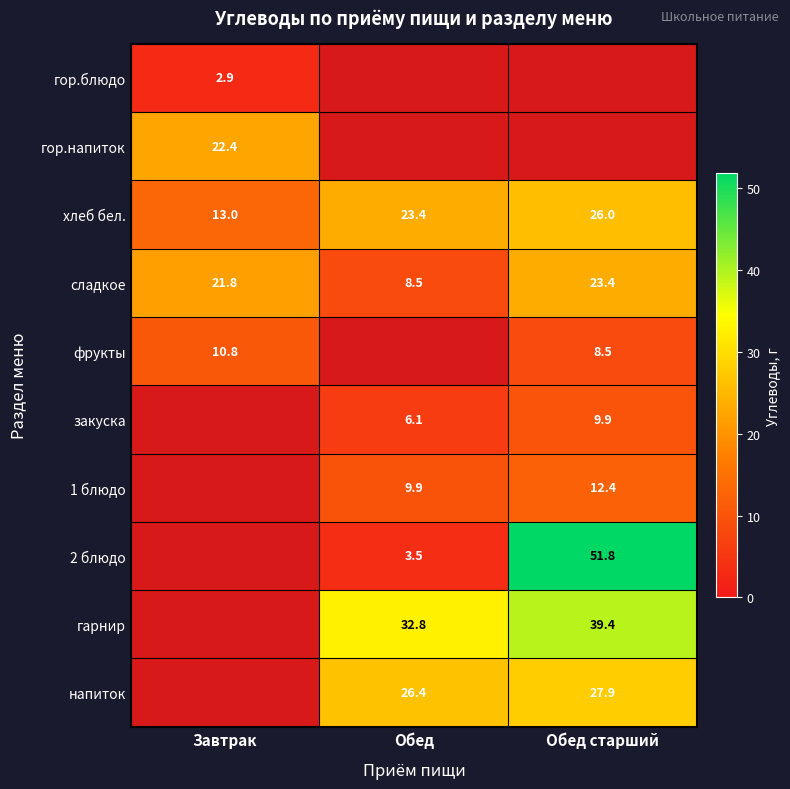

The value of гор.блюдо at Завтрак is 3.8. True or false?

False